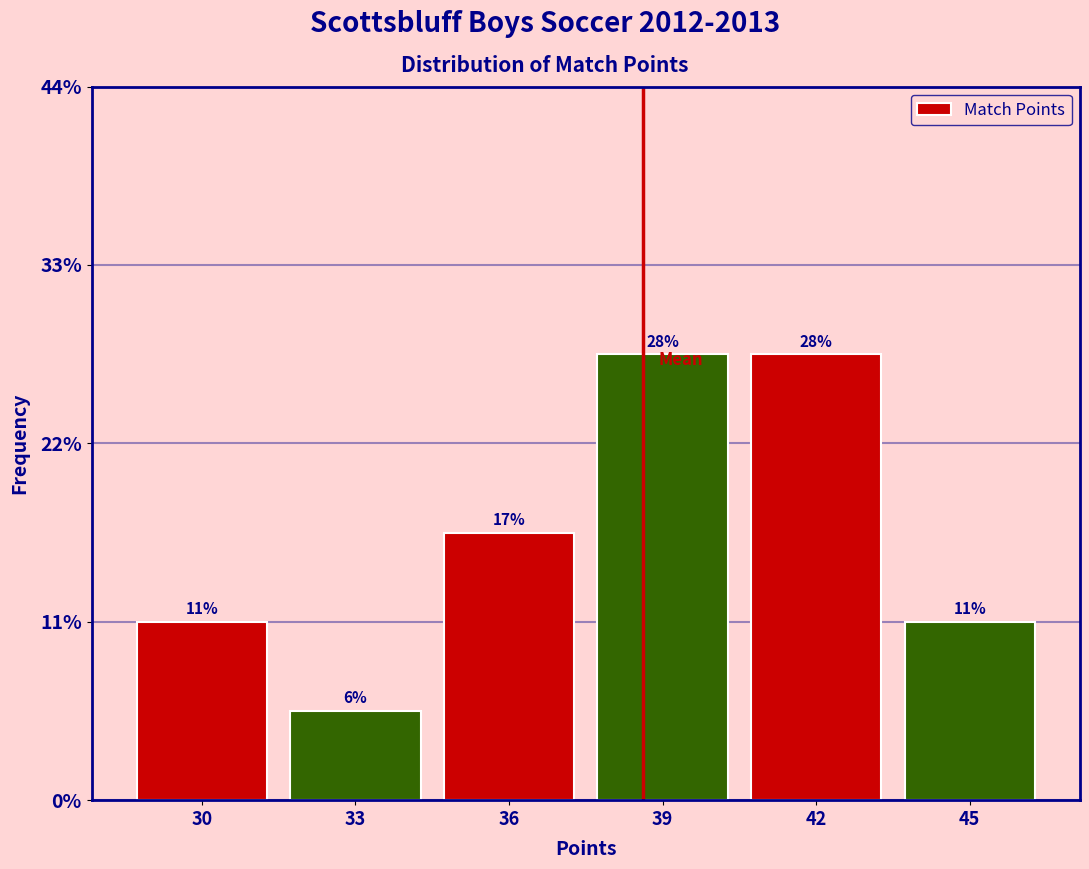

Does the chart contain any negative values?

No